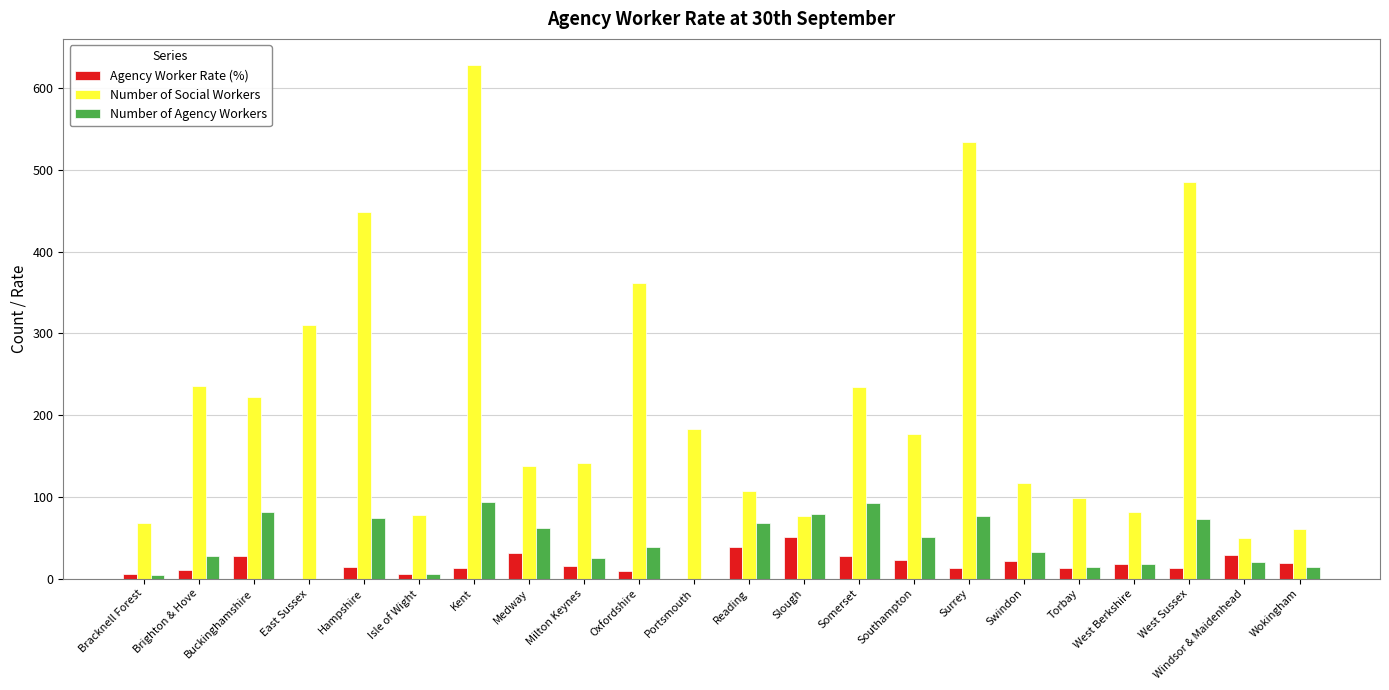

Is it true that Number of Social Workers equals 138.4 at Torbay?

False